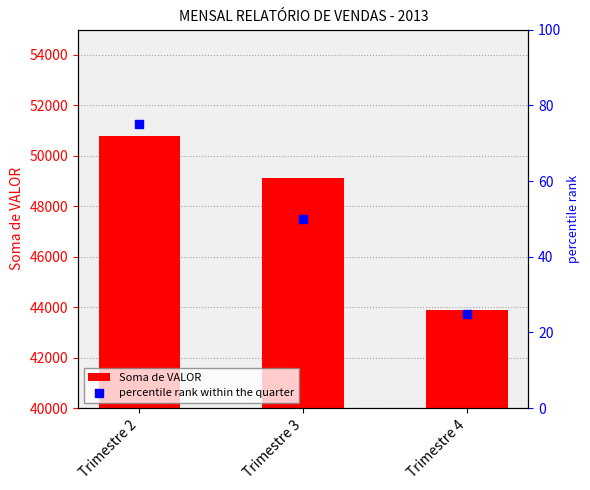

What are all the series names shown in the legend?

Soma de VALOR, percentile rank within the quarter